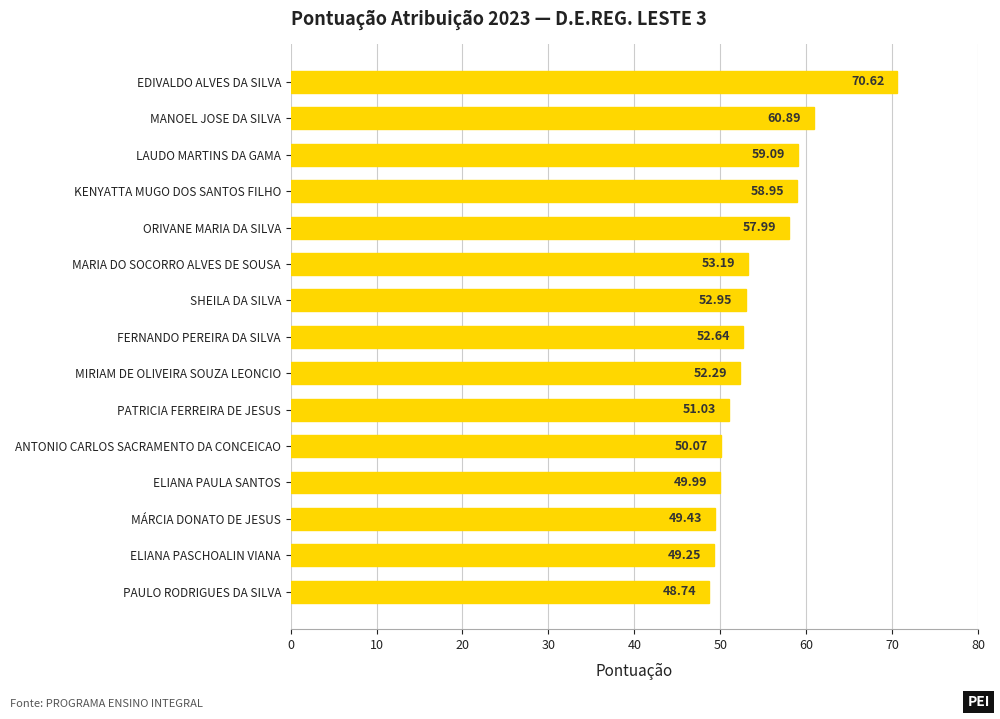

Are the bars grouped side by side (vs. stacked)?

No